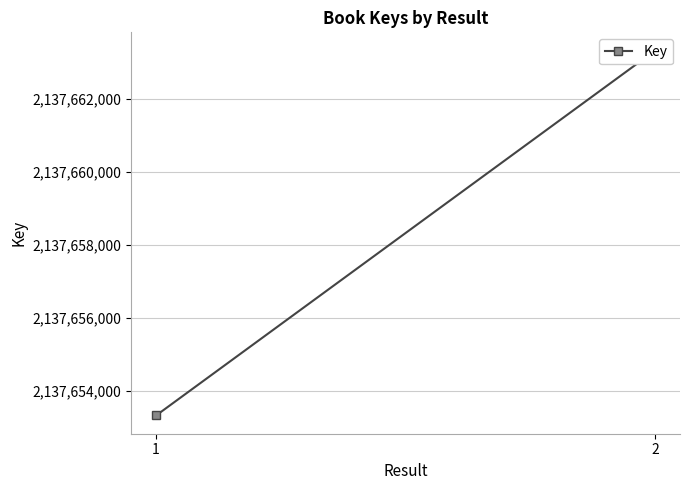

List the labels in order of value, largest first.

2, 1